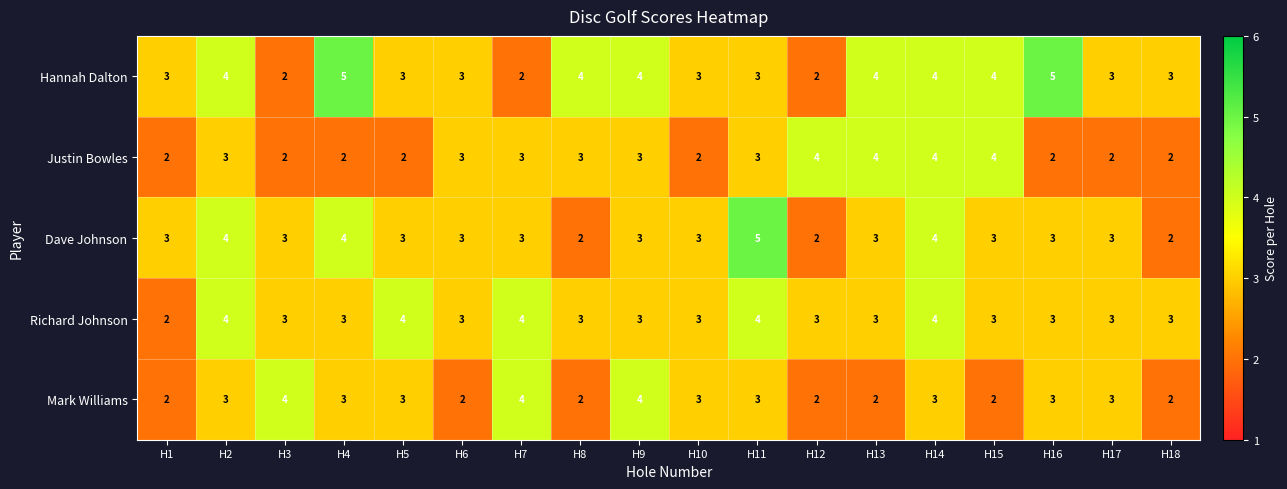

What is the maximum value shown in the chart?

5